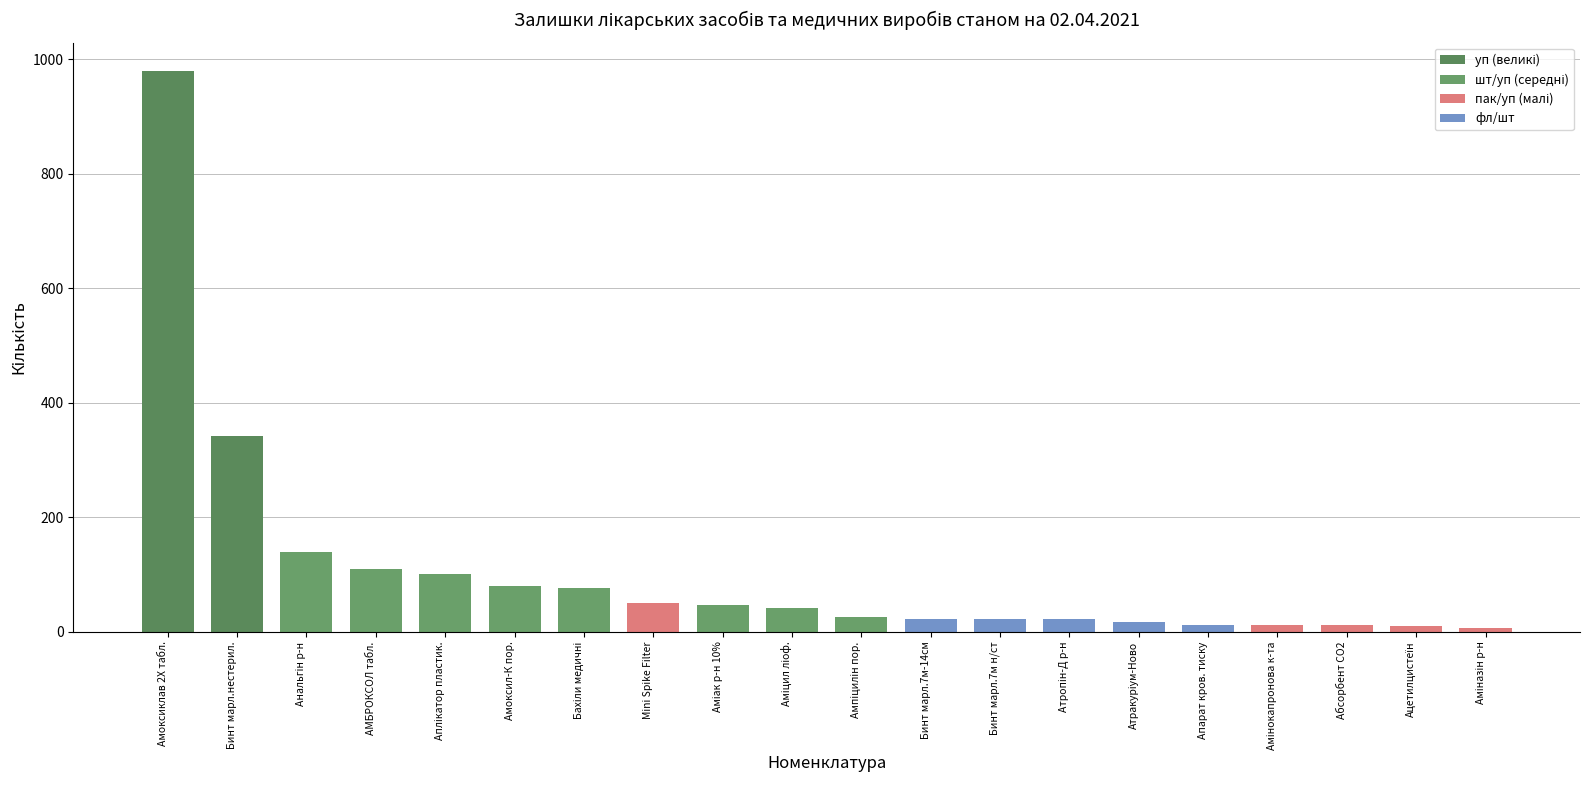

Which series has the widest spread of values?

уп